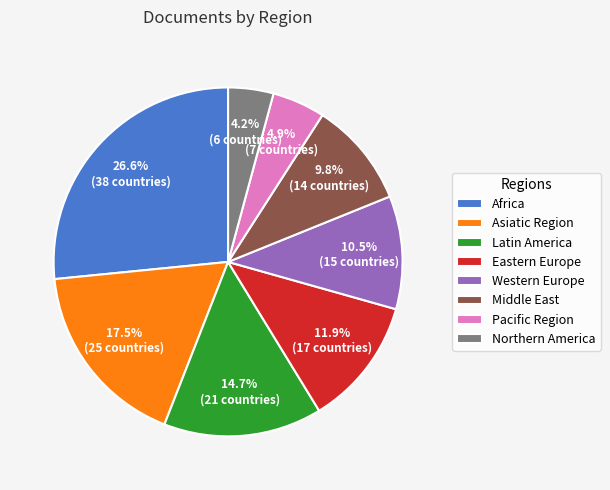

Rank the categories by value from lowest to highest.

Northern America, Pacific Region, Middle East, Western Europe, Eastern Europe, Latin America, Asiatic Region, Africa